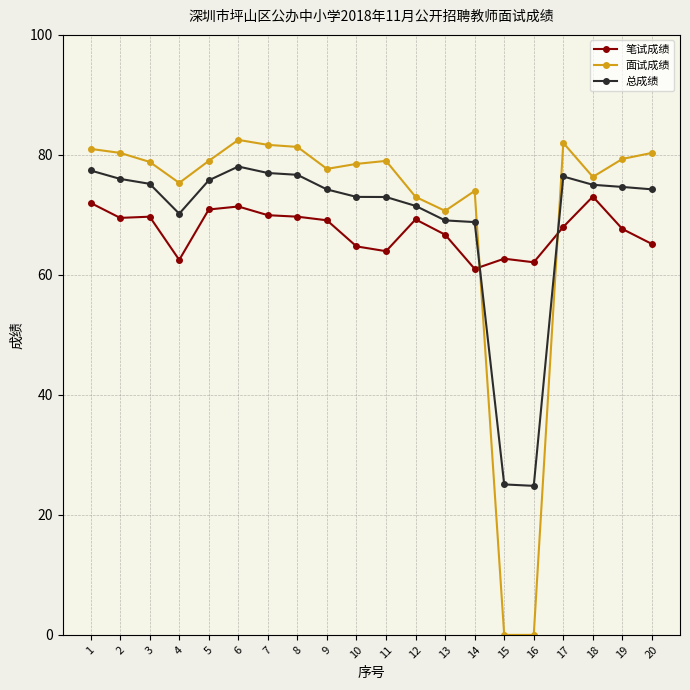

Is the value of 面试成绩 at 5 greater than the value of 总成绩 at 20?

Yes